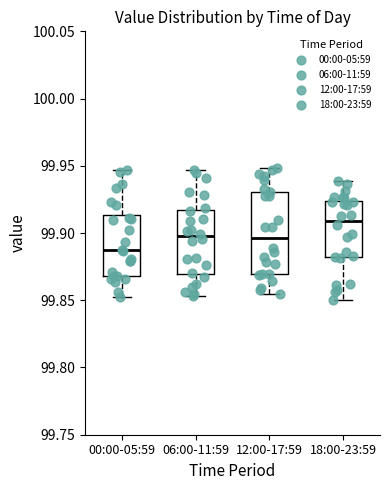

Where does the median line of the box for 12:00-17:59 sit on the y-axis? The values are not printed on the chart, so give them approximately, as read against the axis.

99.895